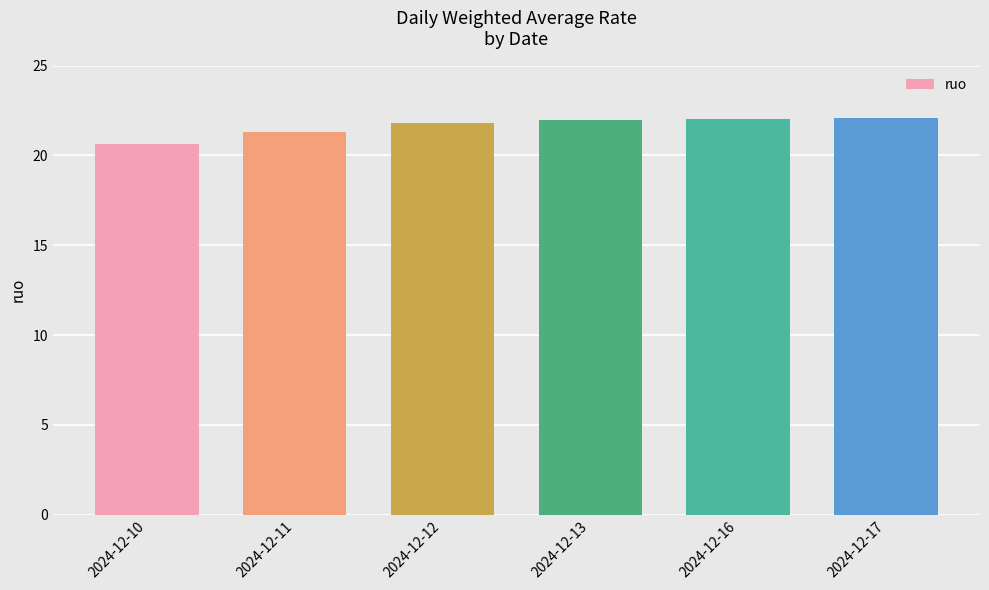

What is the sum of all values?

129.8